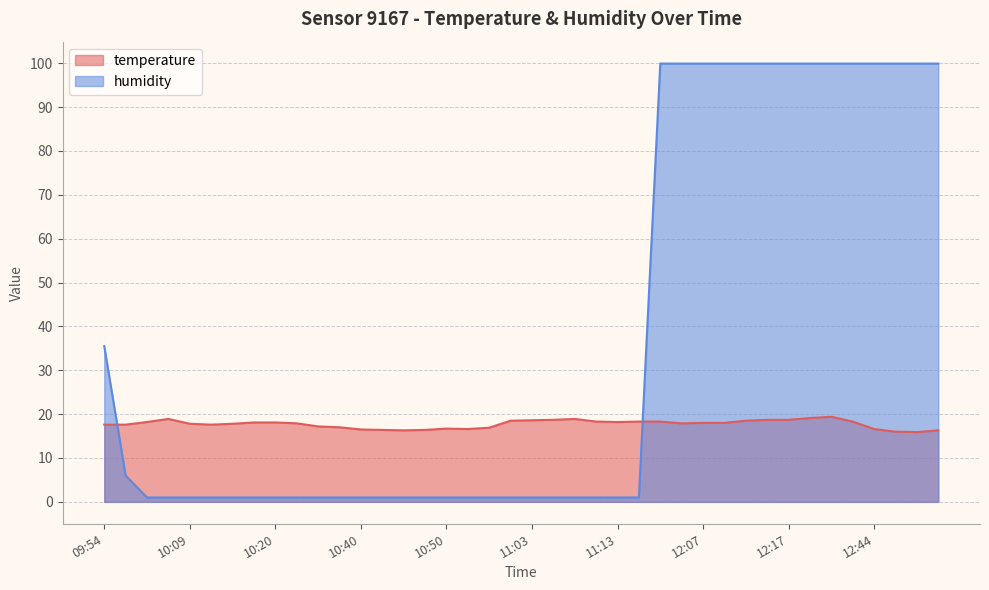

In temperature, how many points are higher than both neighbors (excluding endpoints)?

4